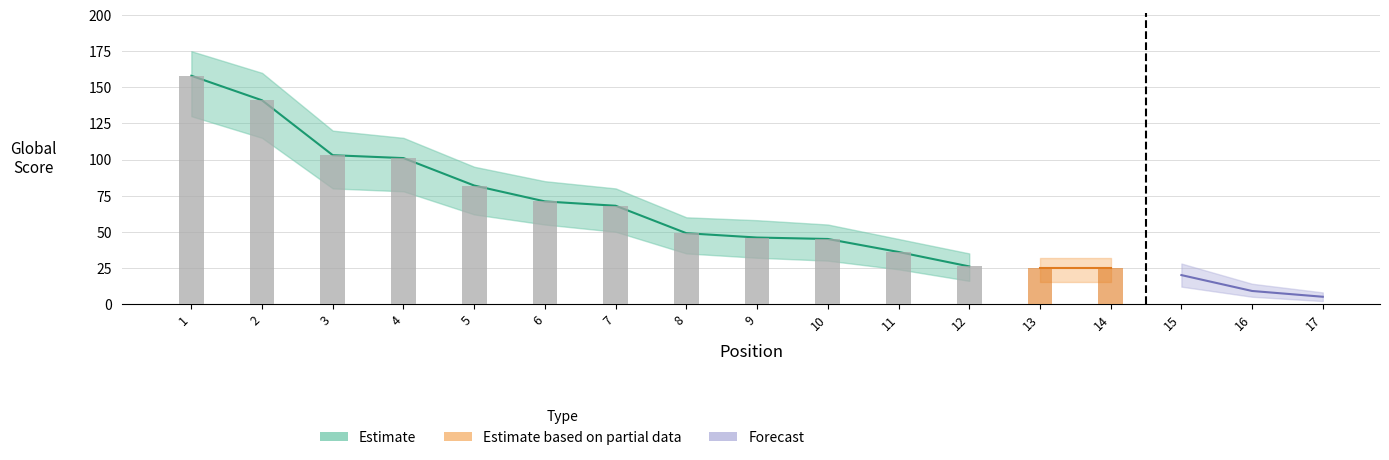

What is the greatest value displayed?

175